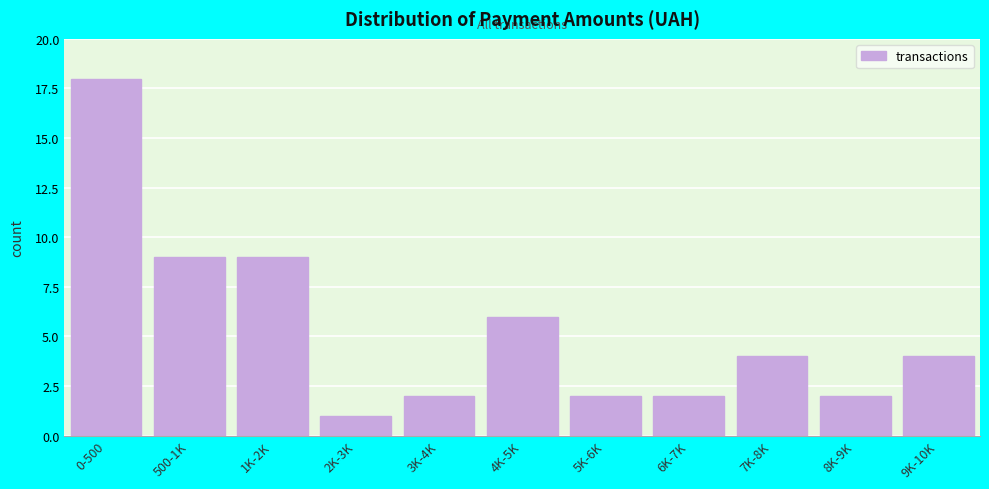

Reading left to right, what are all the values shown in this chart?

0-500=18	500-1K=9	1K-2K=9	2K-3K=1	3K-4K=2	4K-5K=6	5K-6K=2	6K-7K=2	7K-8K=4	8K-9K=2	9K-10K=4